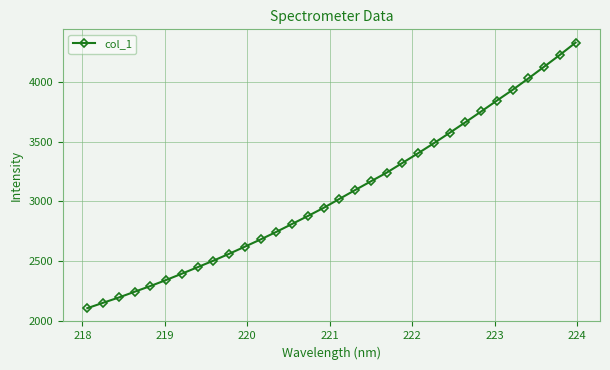

What is the greatest value displayed?

4330.9